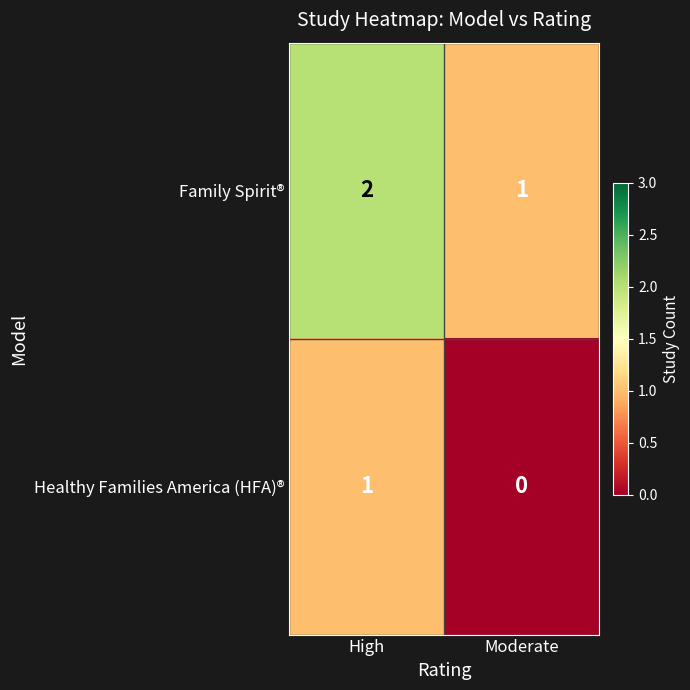

Which category has the lowest value across all series?

Moderate